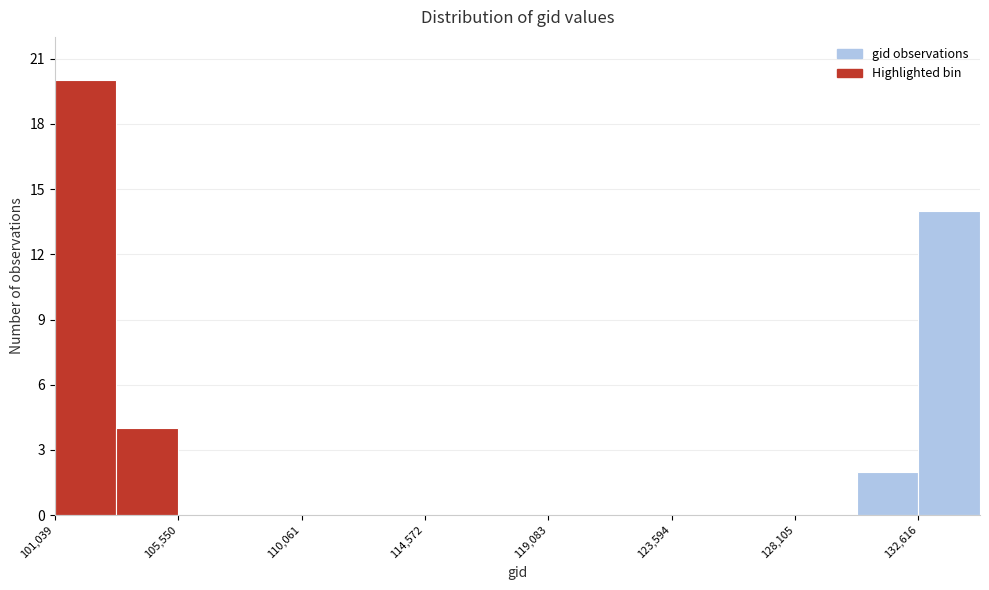

Over which range of the x-axis is the bar tallest?

101000 to 103500